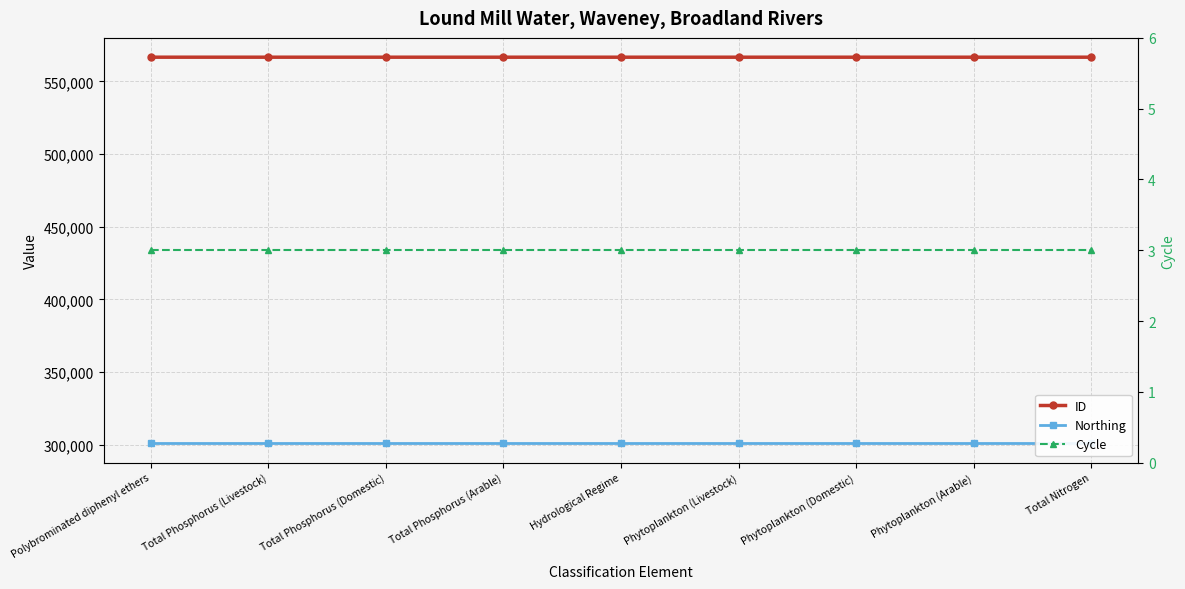

Reading right to left, what are all the values shown in this chart?

ID: 566660	566650	566651	566652	566653	566654	566655	566657	566659
Northing: 300971	300971	300971	300971	300971	300971	300971	300971	300971
Cycle: 3	3	3	3	3	3	3	3	3